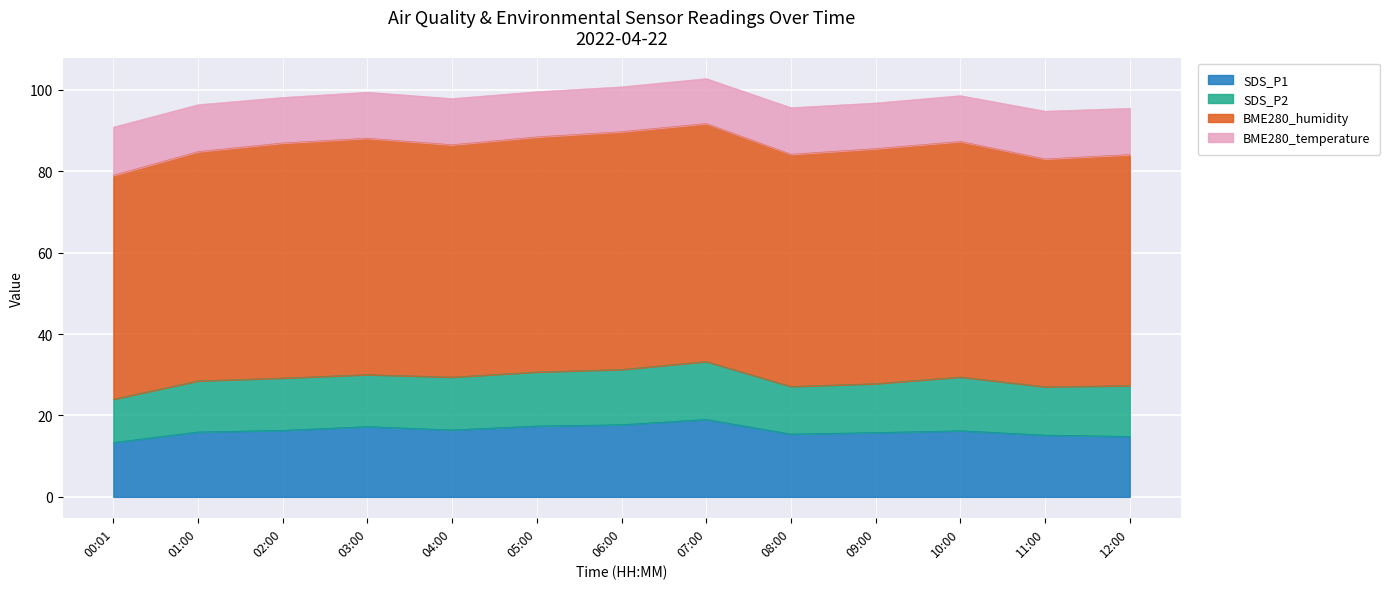

At how many categories does at least one series exceed 21?

13